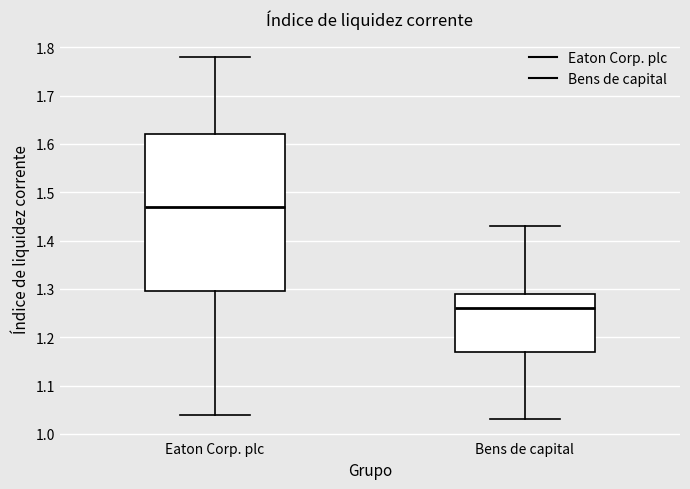

Which box's median line is the highest?

Eaton Corp. plc